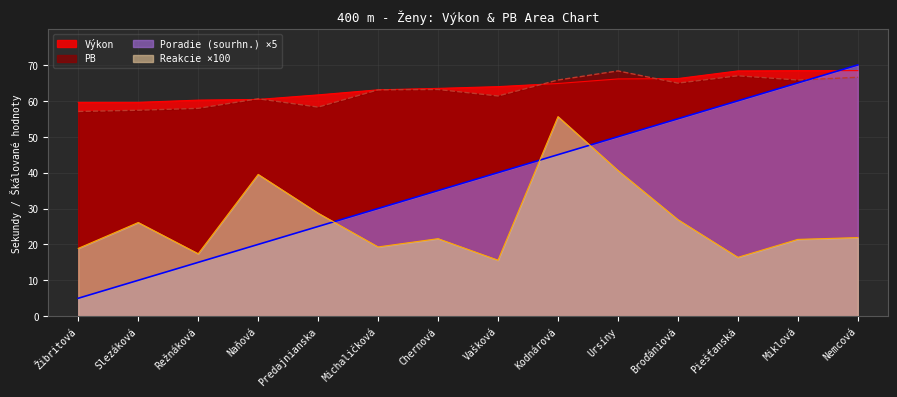

How many interior local valleys does the PB series have?

4